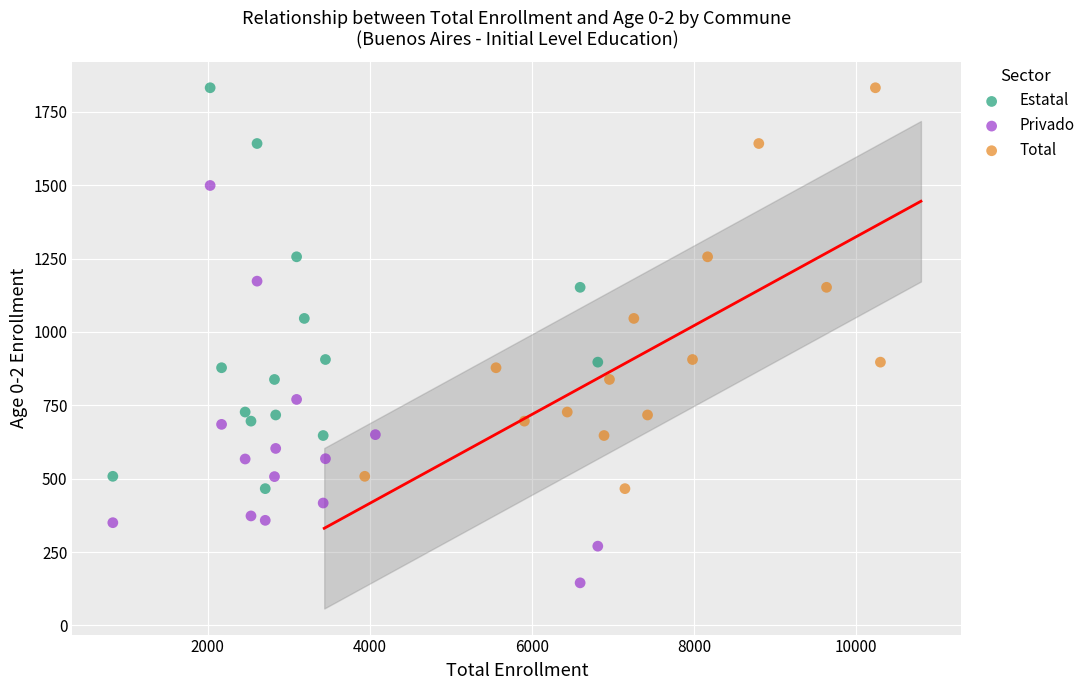

What are all the series names shown in the legend?

Estatal, Privado, Total